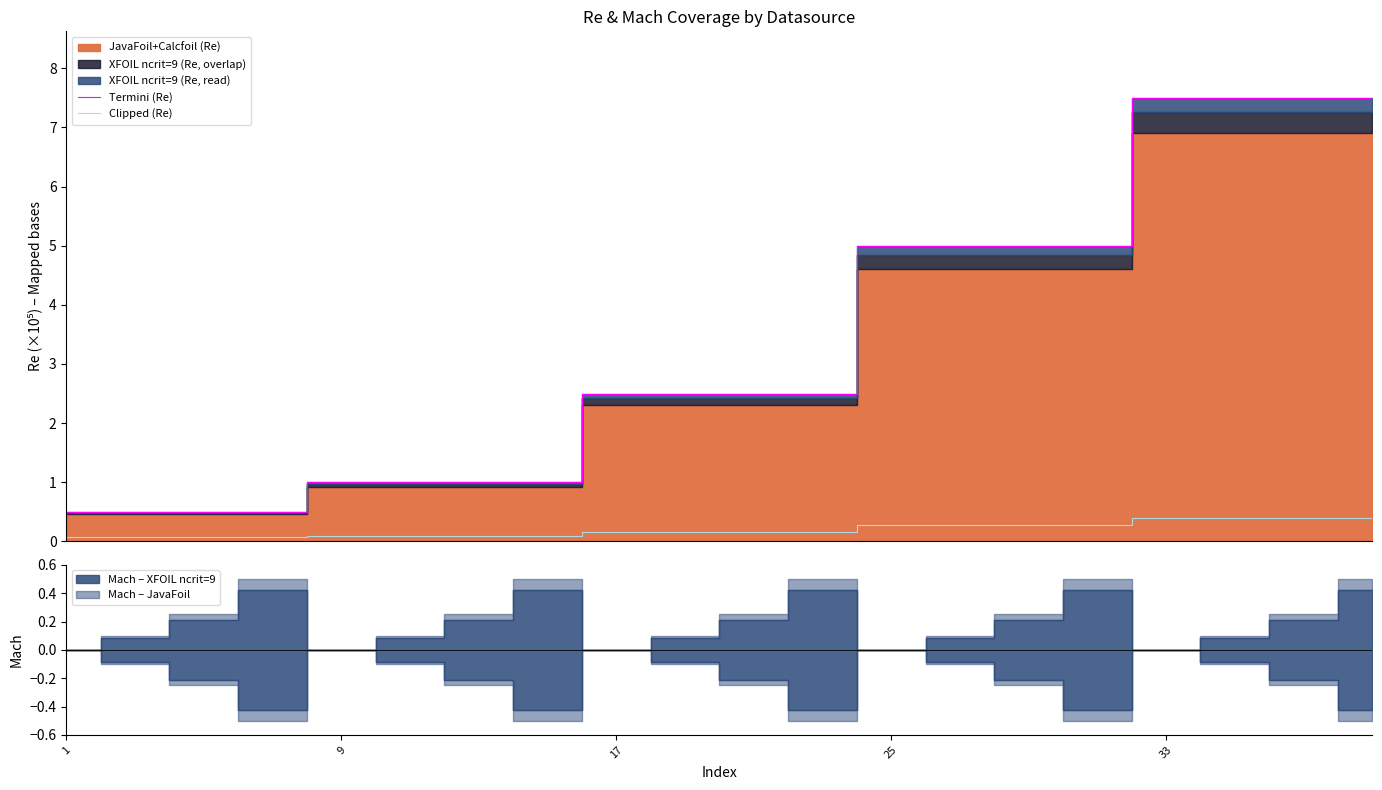

True or false: Clipped (Re) and Termini (Re) intersect in this chart.

False